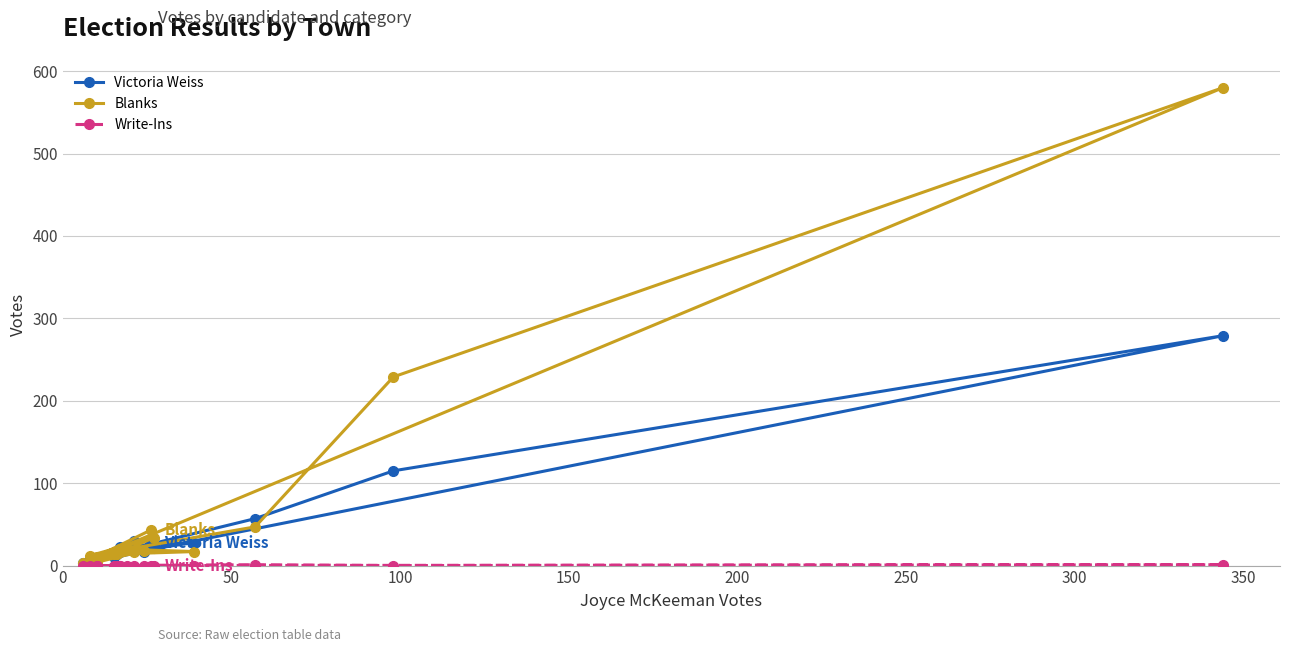

True or false: Blanks and Write-Ins cross at least once.

False